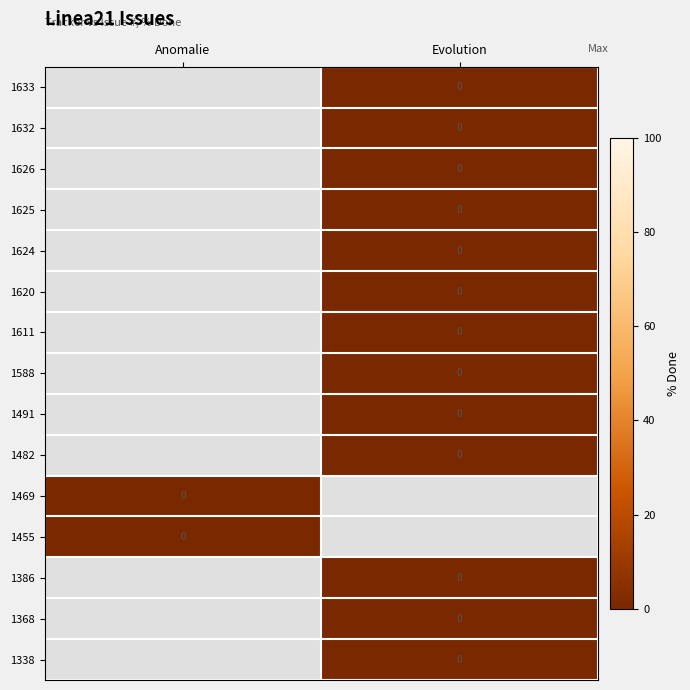

List the labels in order of 1368 value, smallest first.

Anomalie, Evolution